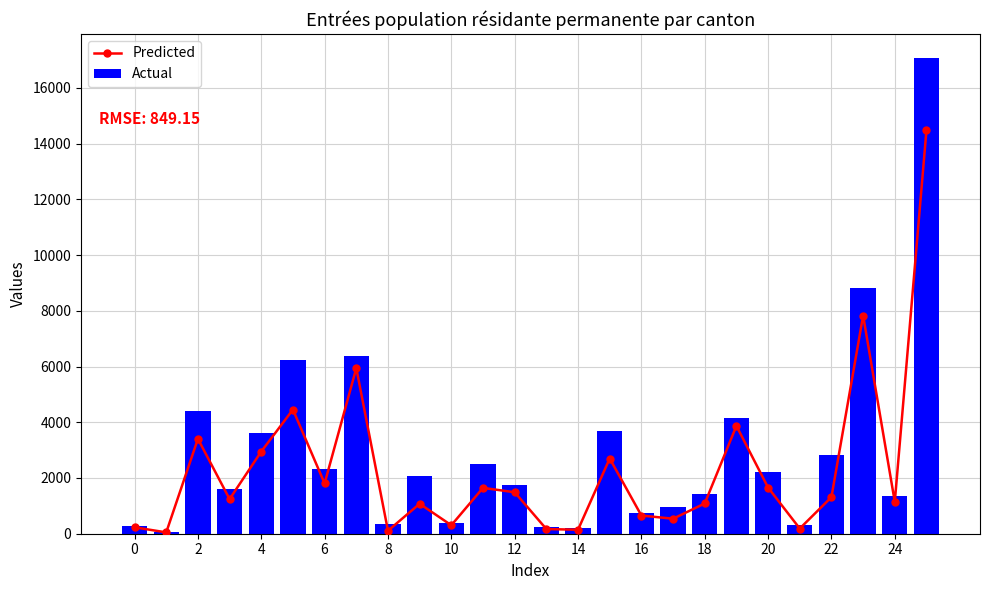

How many groups of bars are there?

26